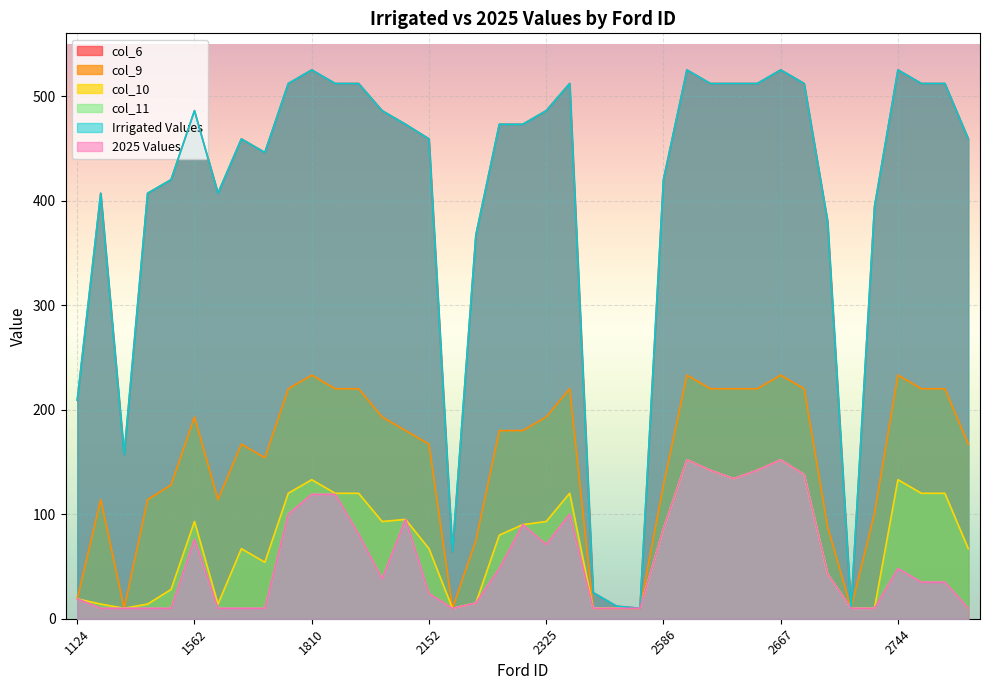

True or false: col_9 and col_10 cross at least once.

False